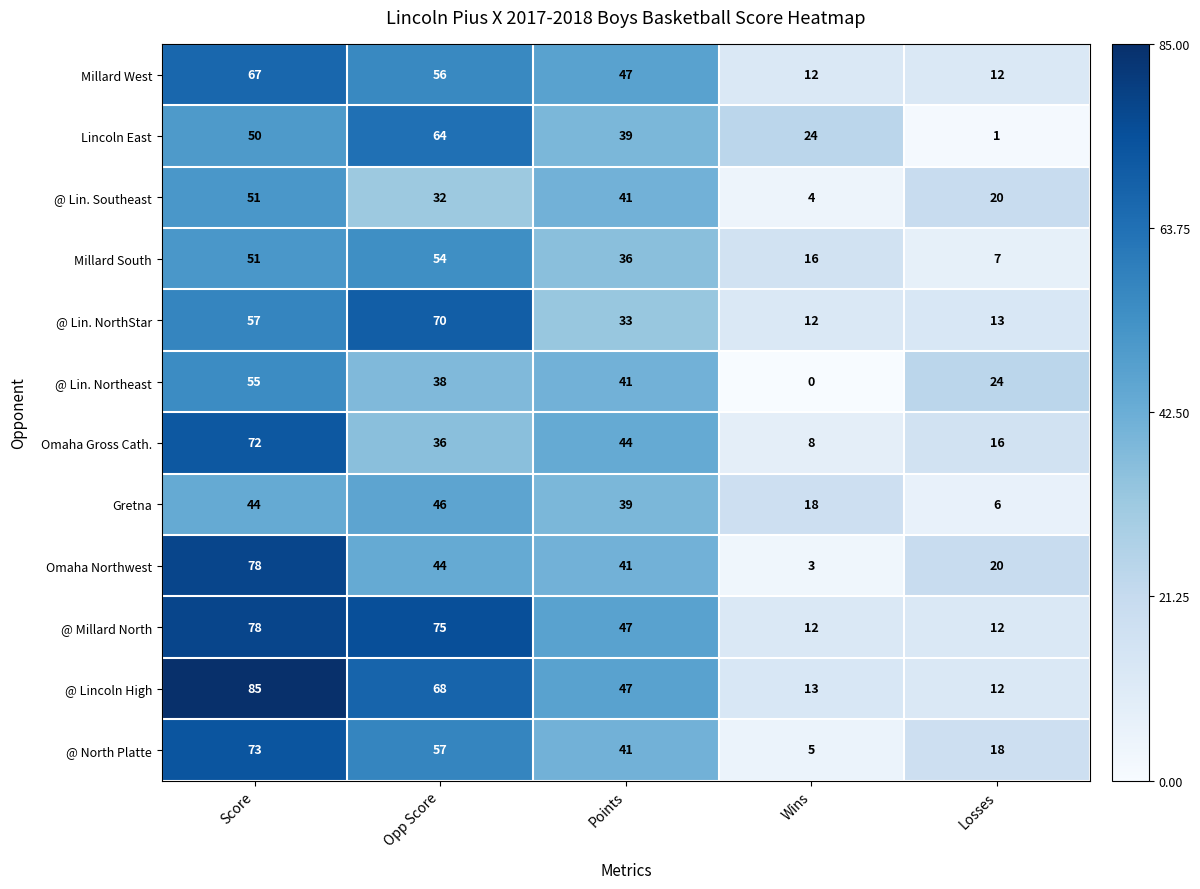

Where does the Omaha Northwest series first go above 41?

Score